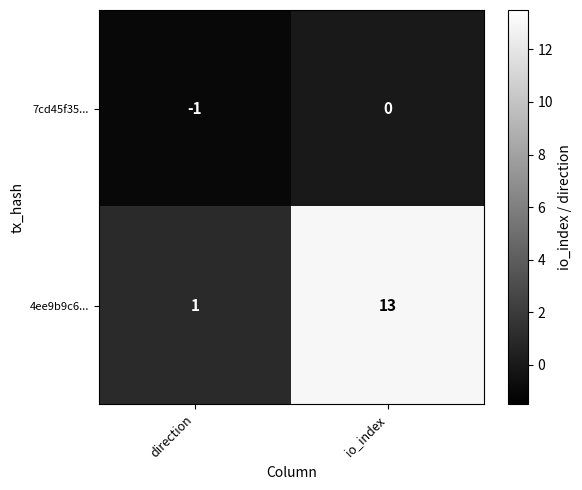

Is it true that 4ee9b9c6... equals 19 at io_index?

False